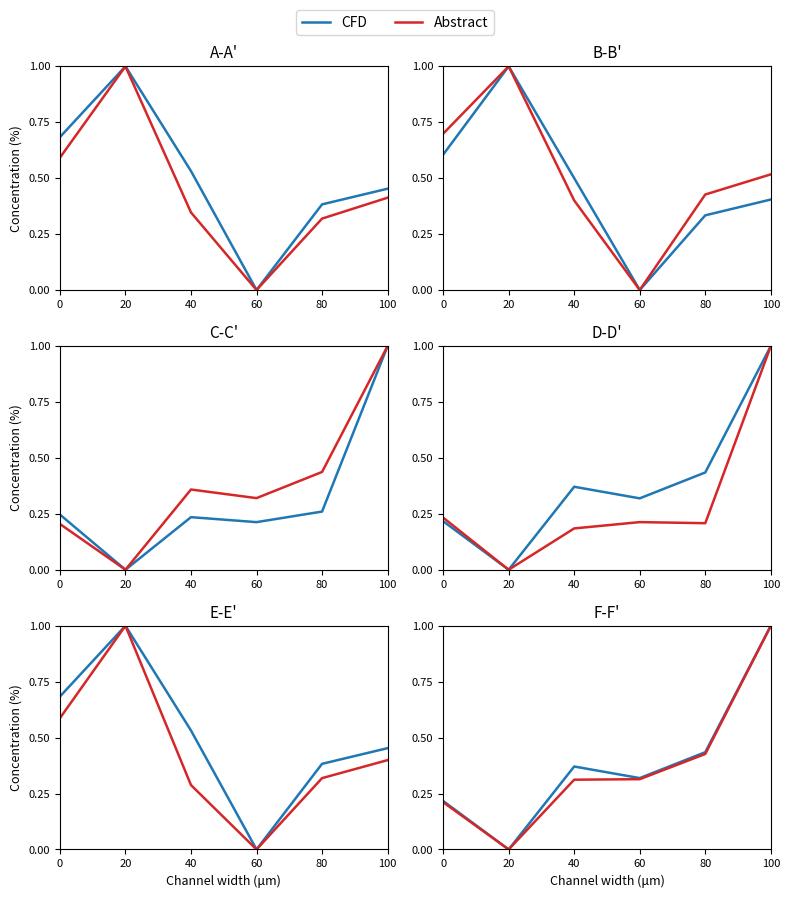

True or false: CFD has a value of 0.3 at 0.

False